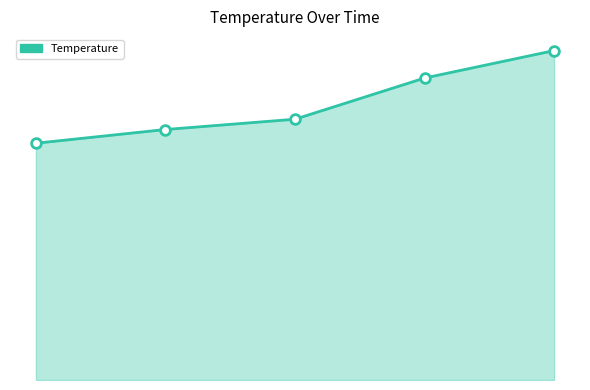

True or false: the data shows 18.2 at 06/03/2021.

True